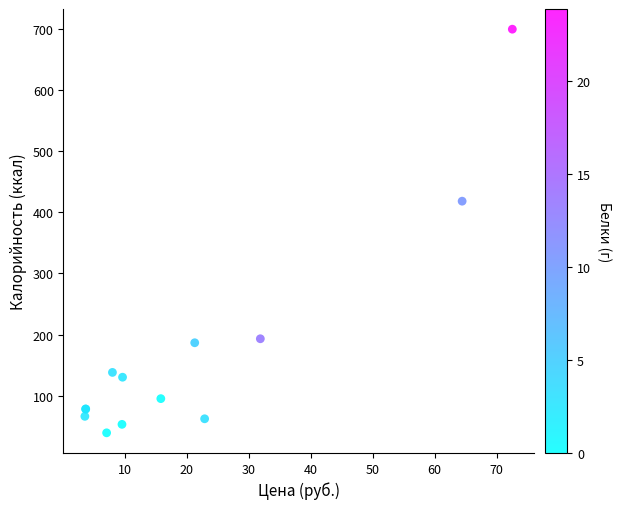

What Y value in the scatter plot is closest to 369?

418.4